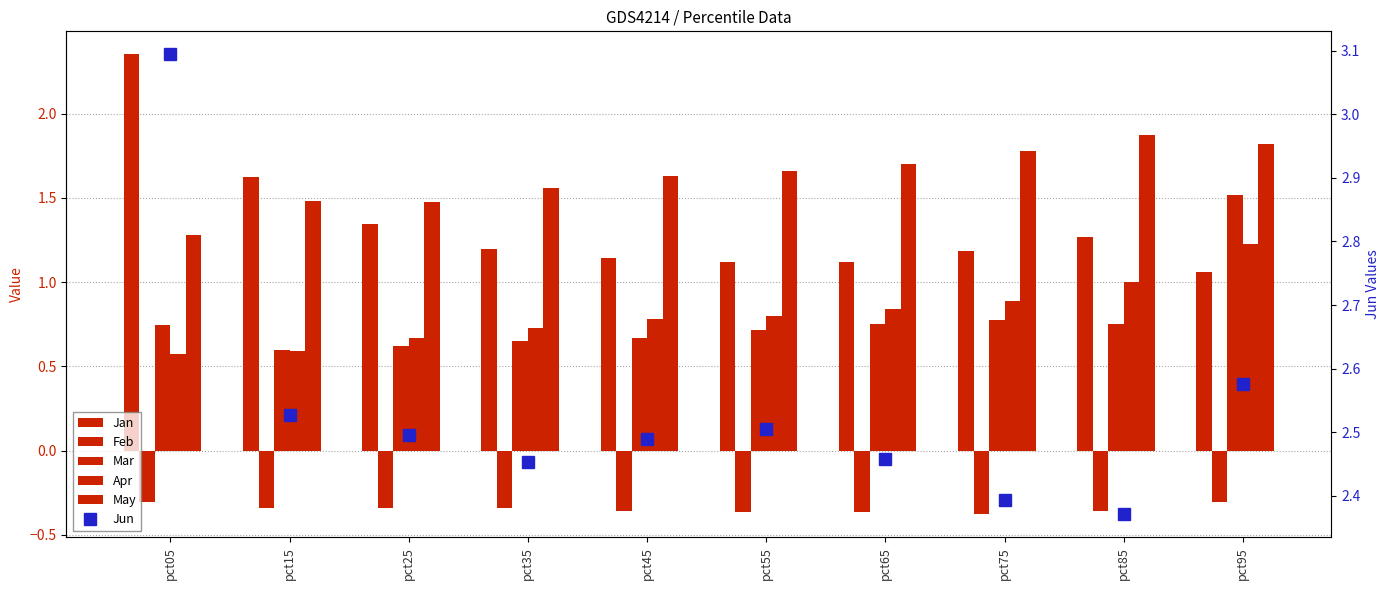

At pct45, list the series in order from smallest to largest.

Feb, Mar, Apr, Jan, May, Jun